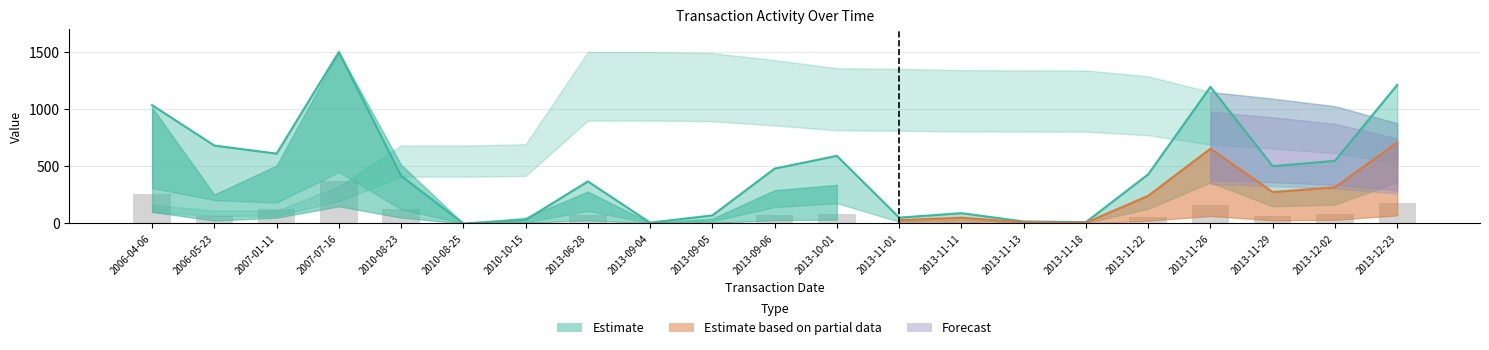

What is the sum of the transactionValue values at 2010-10-15 and 2013-11-22?

461.6